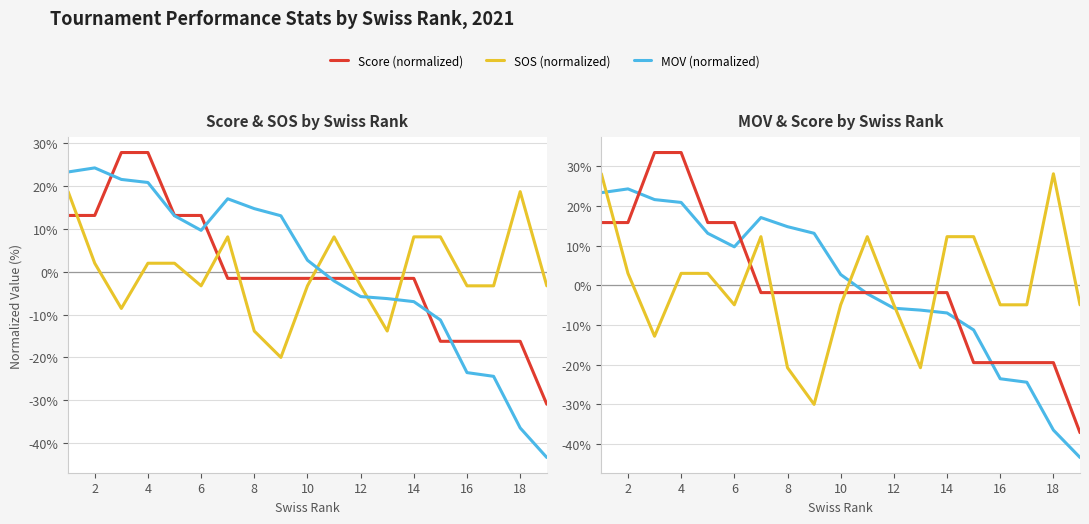

Between 18 and 6, which is larger?

6